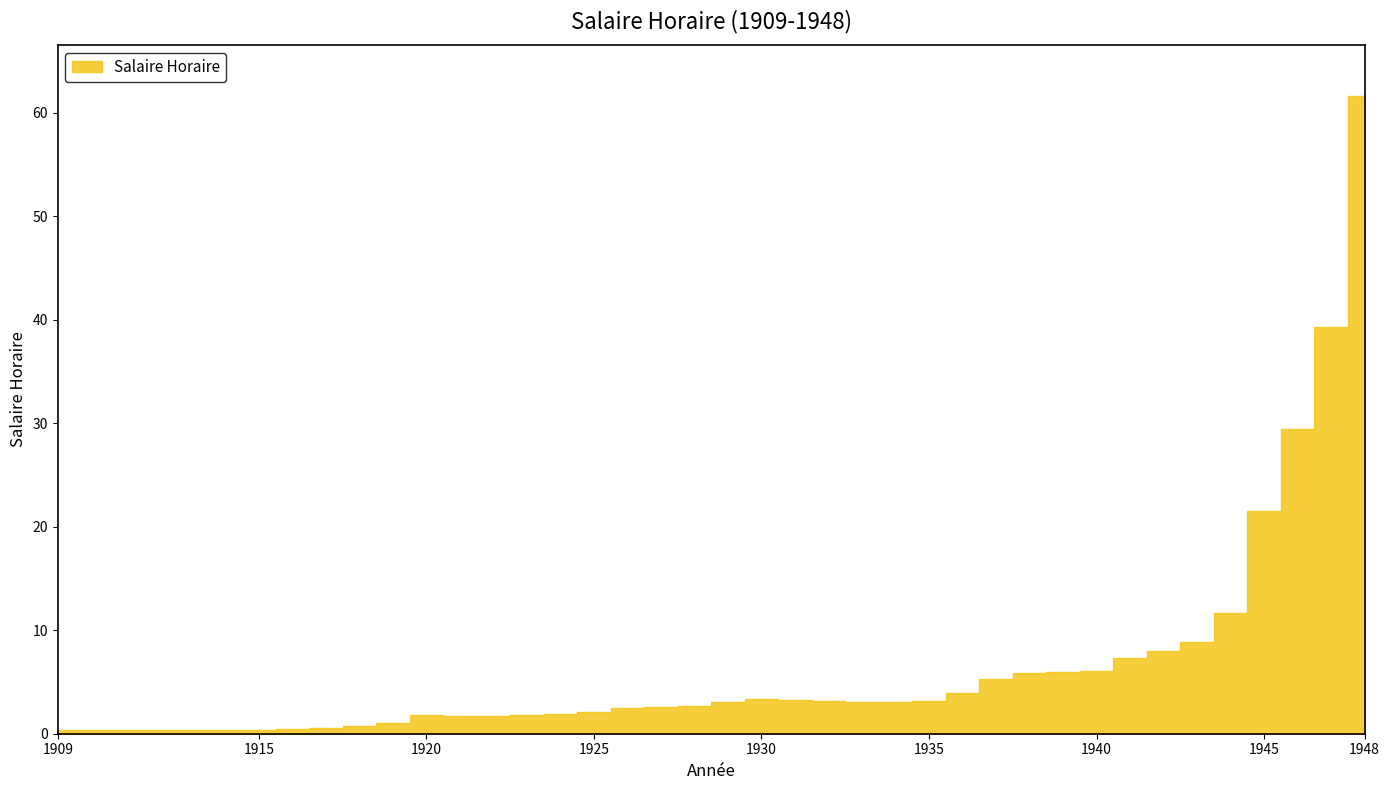

What is the difference between the second highest and second lowest values?

39.0